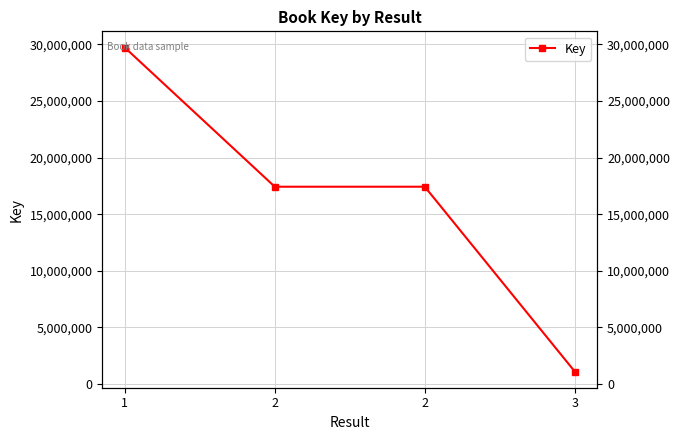

At which category does the chart reach its minimum across all series?

3